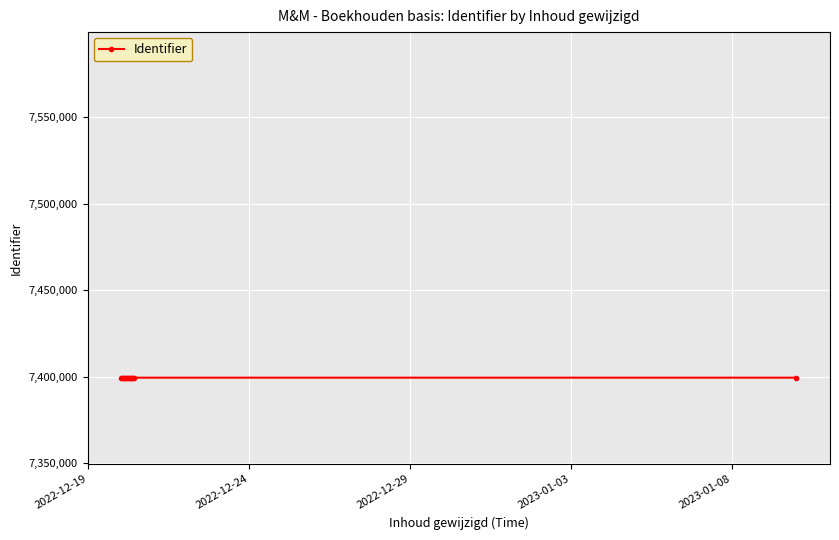

What is the average value?

7399378